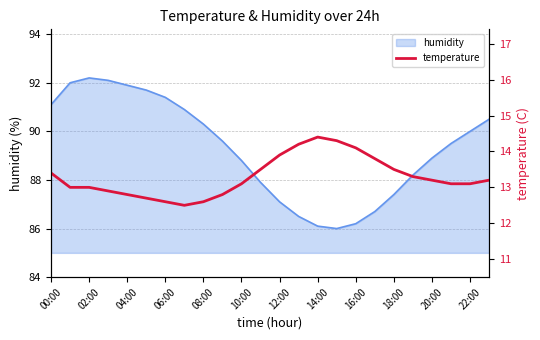

How many data points are less than 13?

7